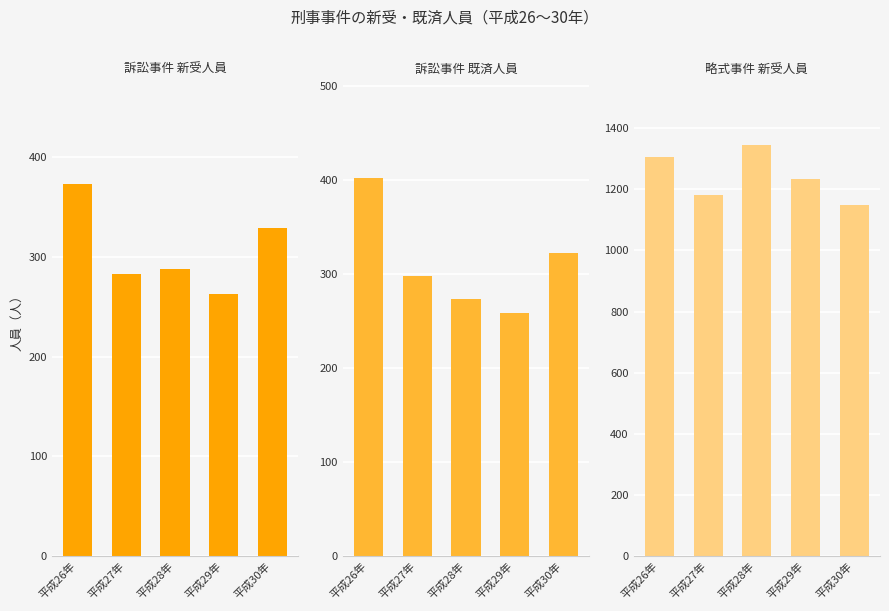

What is the maximum value for 略式事件 新受人員?

1344